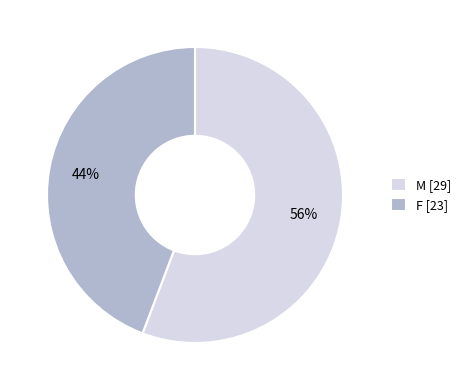

What is the ratio of the value at M to the value at F?

1.3